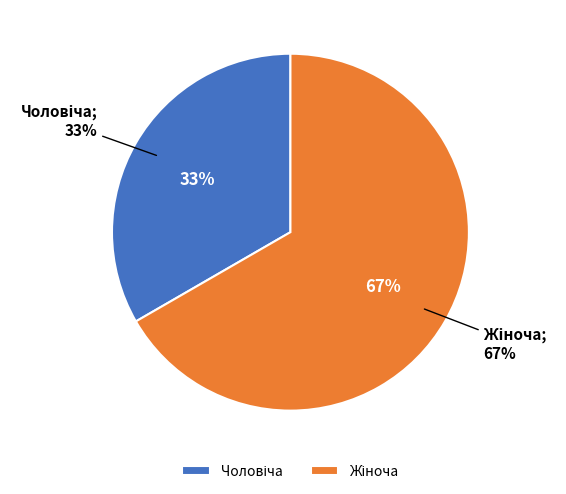

What is the majority slice?

Жіноча